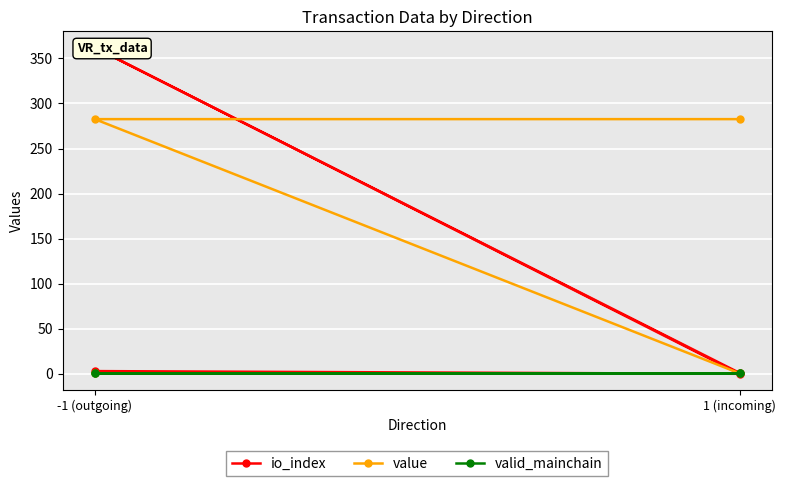

Is the value of valid_mainchain at -1 (outgoing) greater than the value of value at -1 (outgoing)?

Yes